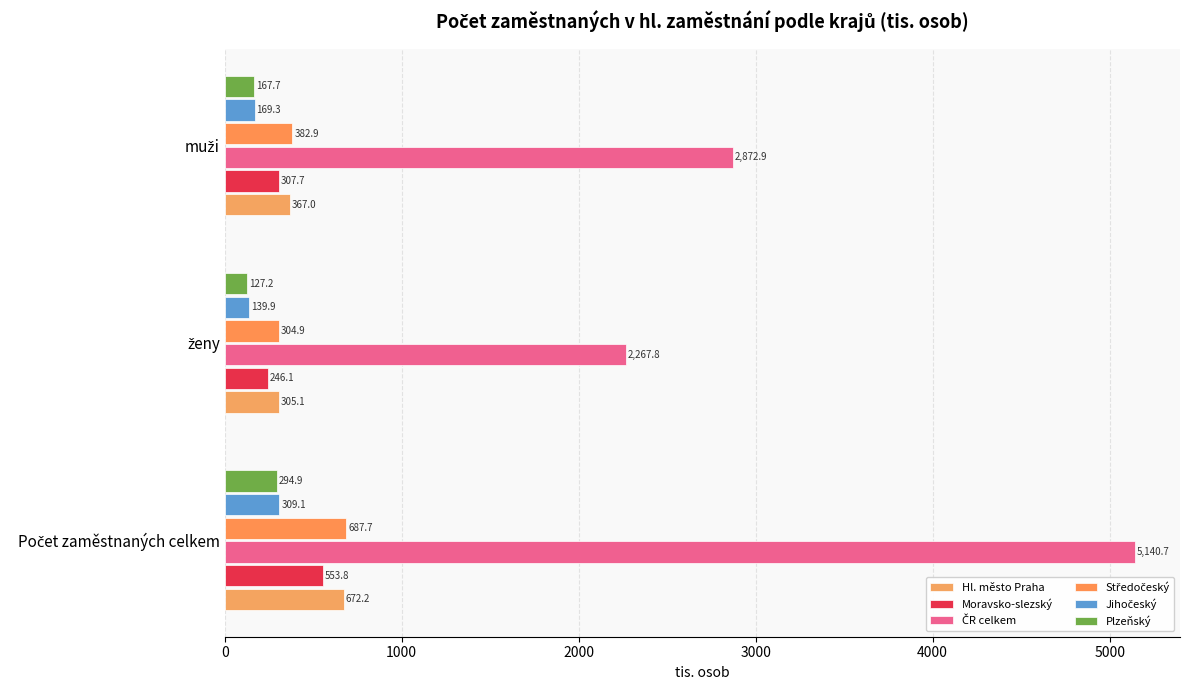

Reading left to right, transcribe all the data shown in this chart.

Hl. město Praha: 0=672.2	1000=305.1	2000=367.0
Moravsko-slezský: 0=553.8	1000=246.1	2000=307.7
ČR celkem: 0=5140.7	1000=2267.8	2000=2872.9
Středočeský: 0=687.7	1000=304.9	2000=382.9
Jihočeský: 0=309.1	1000=139.9	2000=169.3
Plzeňský: 0=294.9	1000=127.2	2000=167.7